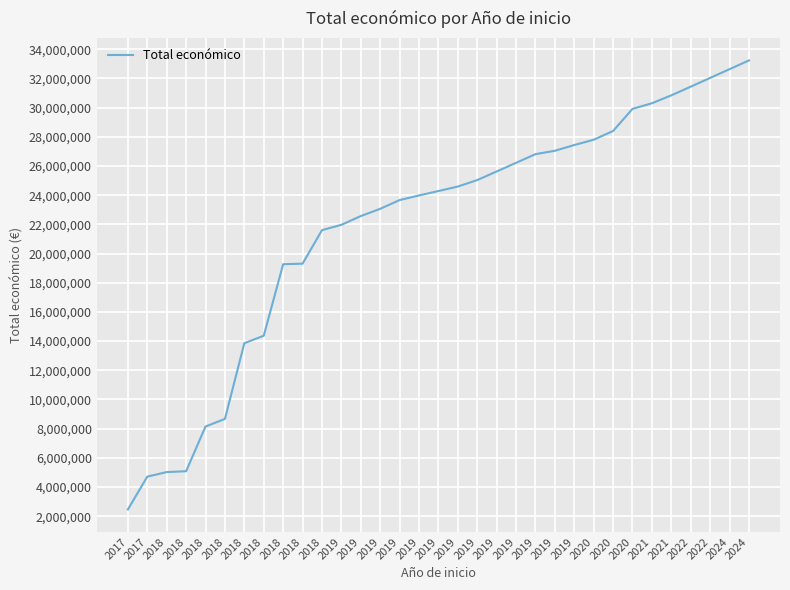

What is the approximate value at 2018, to the nearest 100?

19306400